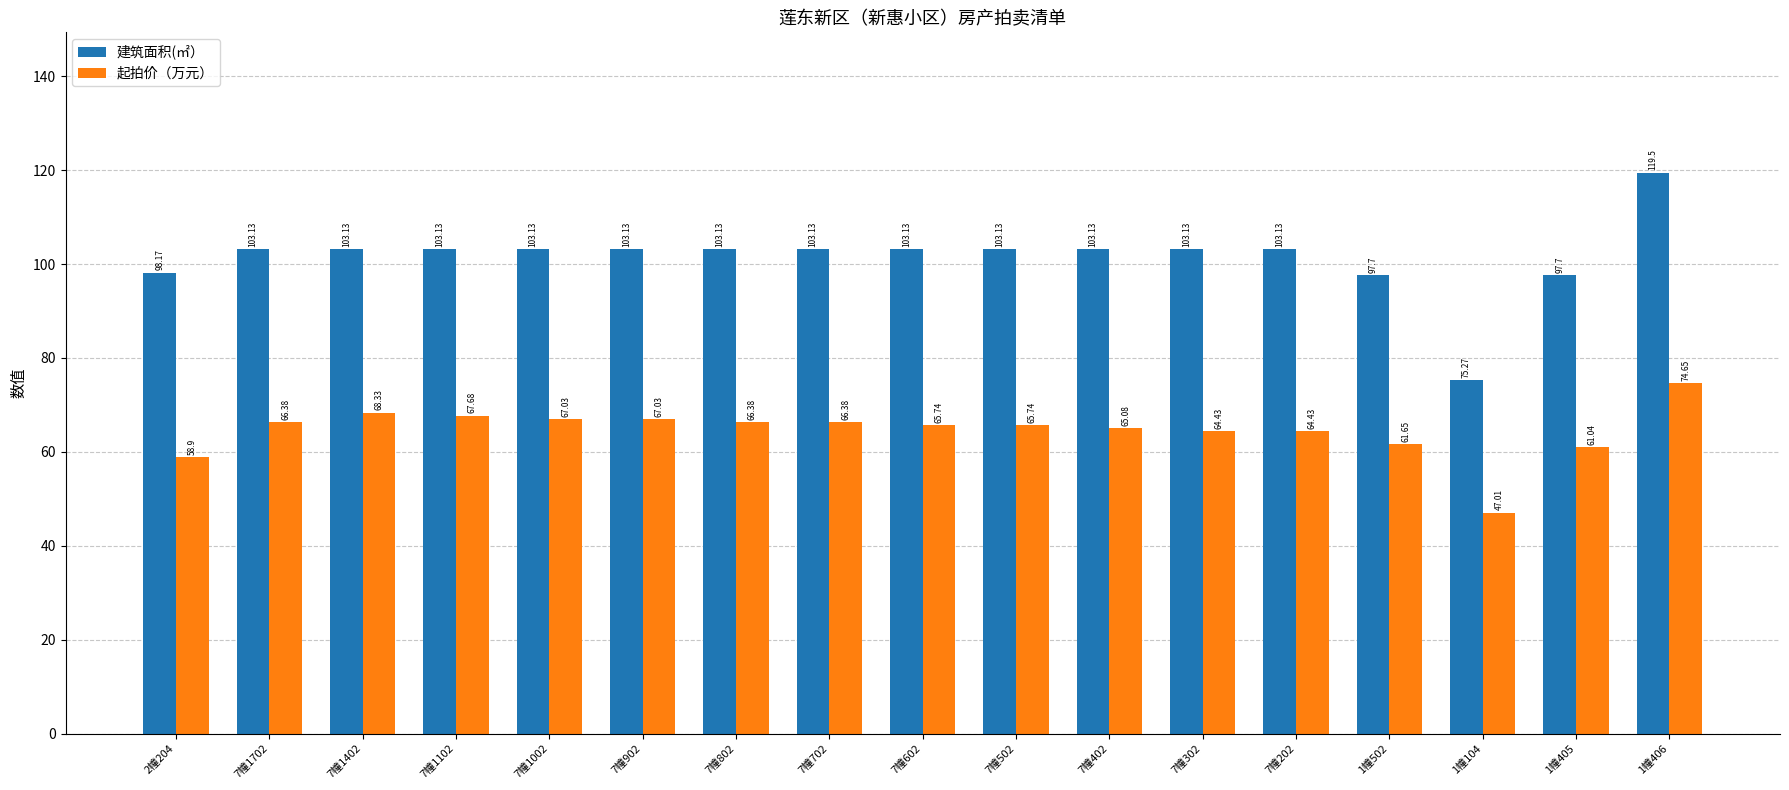

True or false: 建筑面积(㎡） has a value of 46.3 at 1幢502.

False